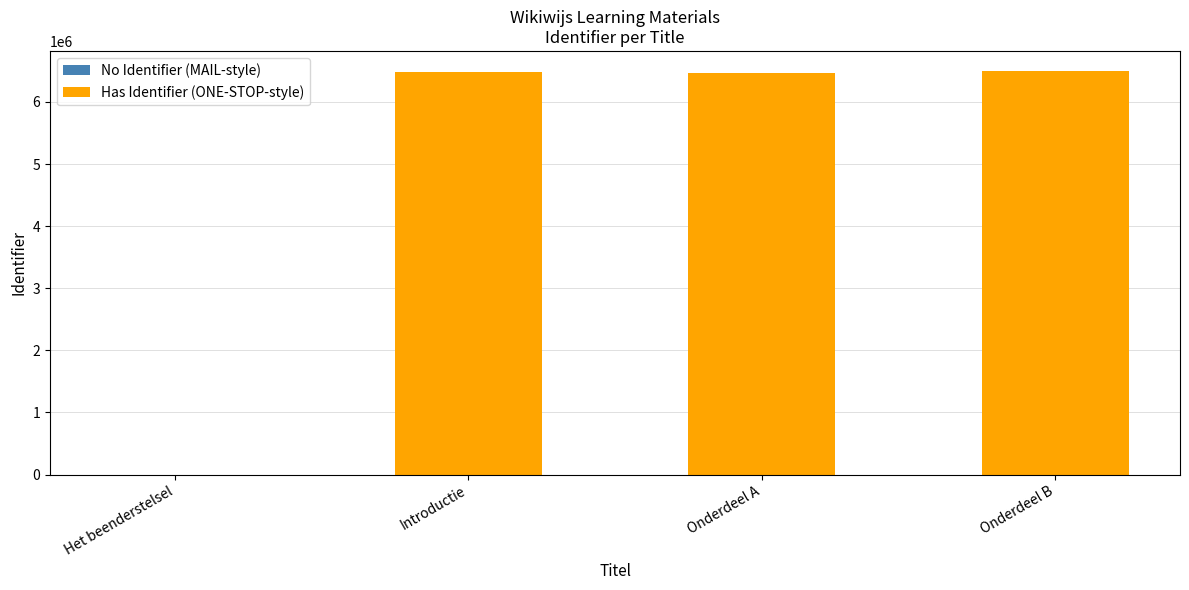

Does the chart contain stacked bars?

No